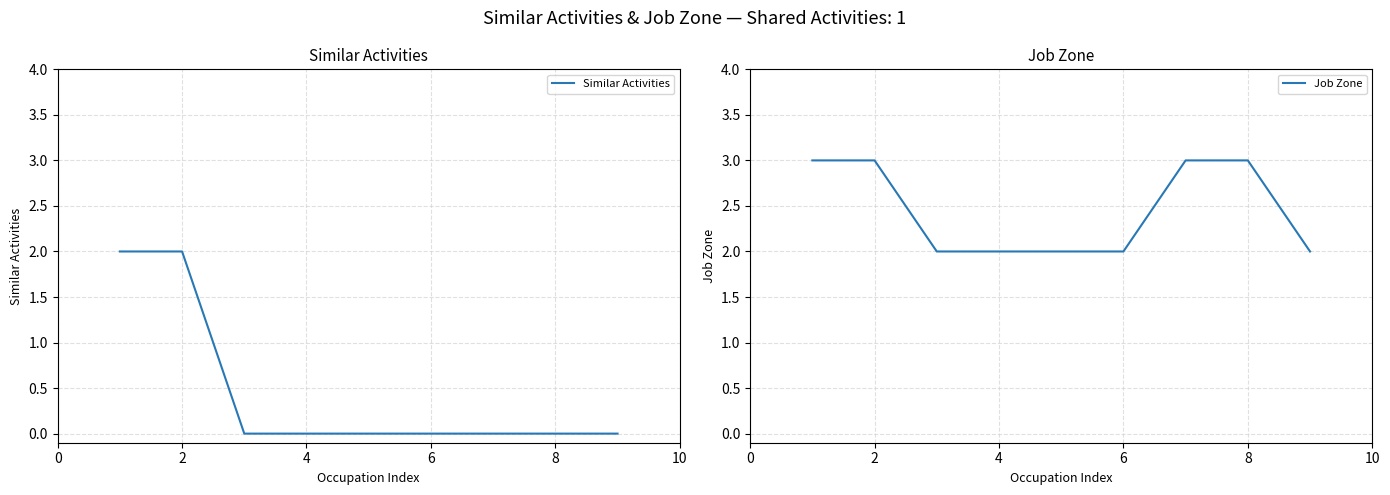

The Job Zone series shows 1 at 6. True or false?

False